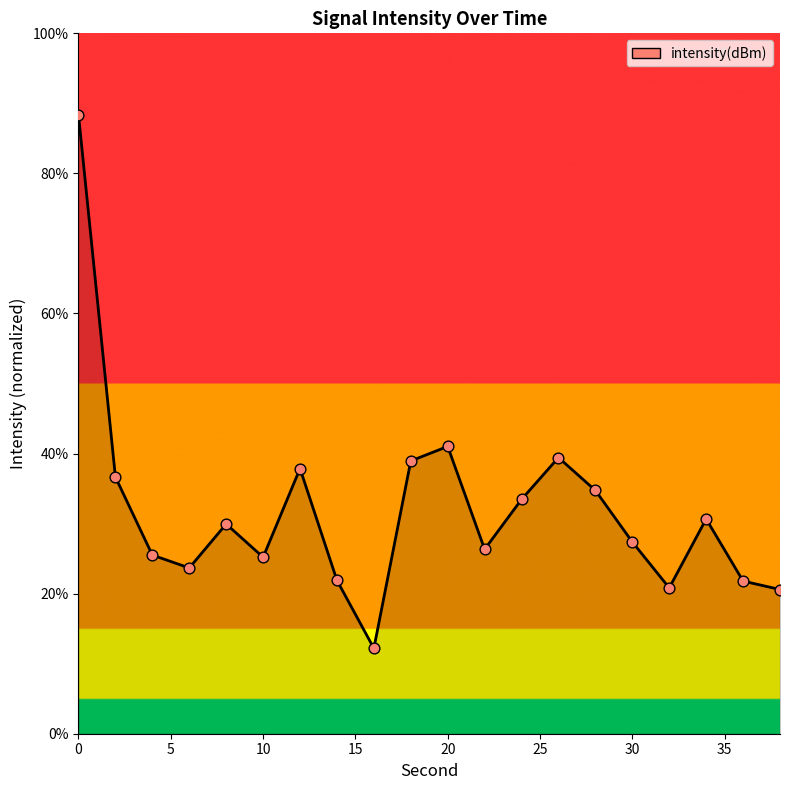

What is the smallest value displayed?

12.2